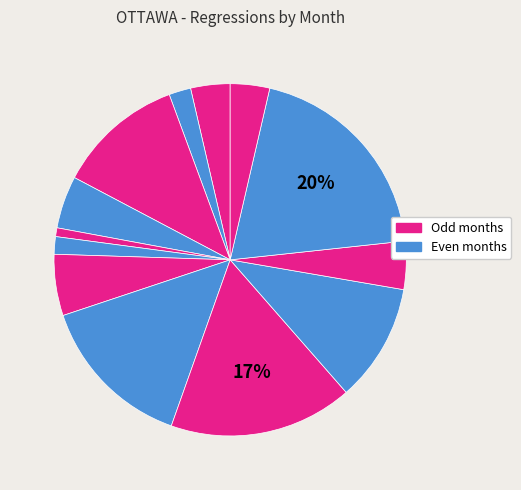

Which category has the biggest portion of the pie?

2022-02